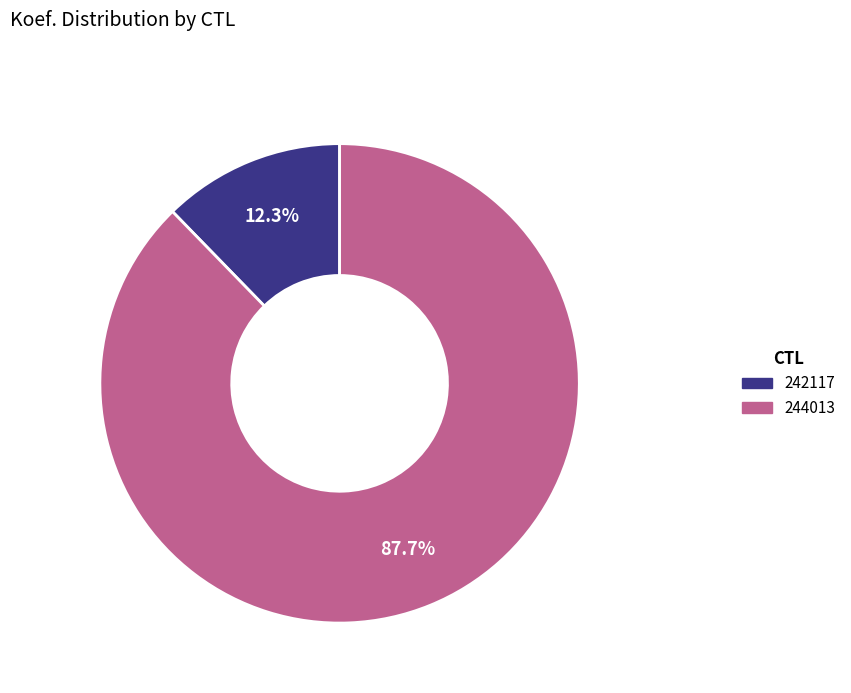

What percentage do 244013 and 242117 together represent?

100.0%